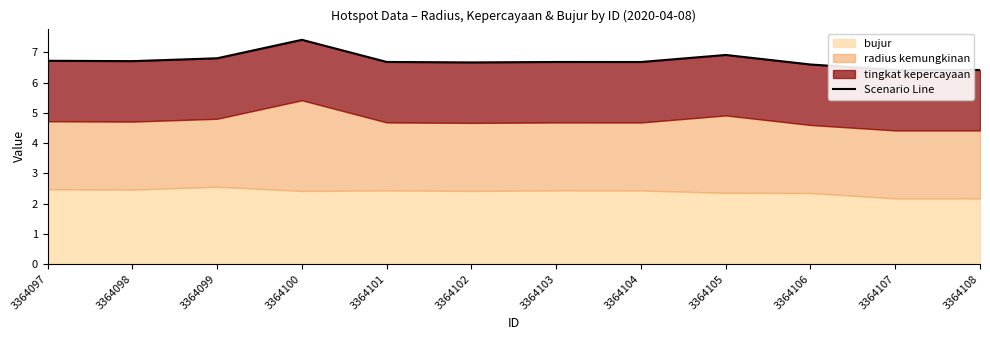

How many data points does each series have?

12